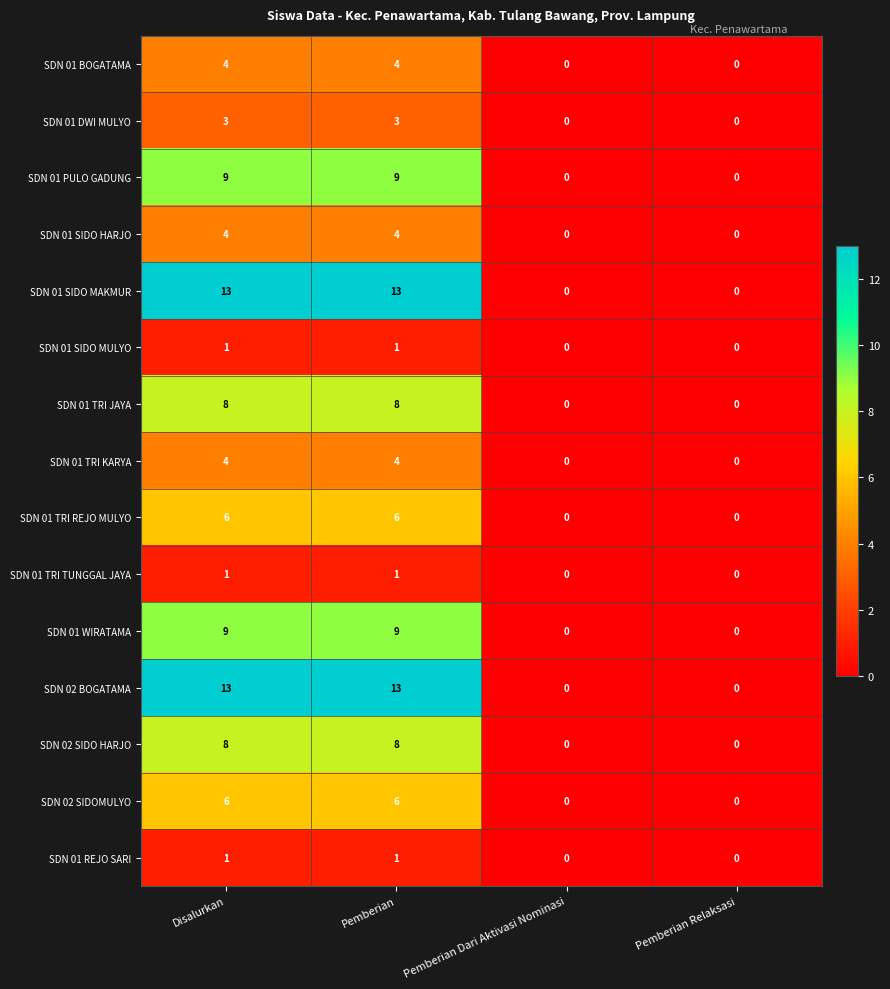

How many SDN 01 DWI MULYO values are between 0 and 3?

4